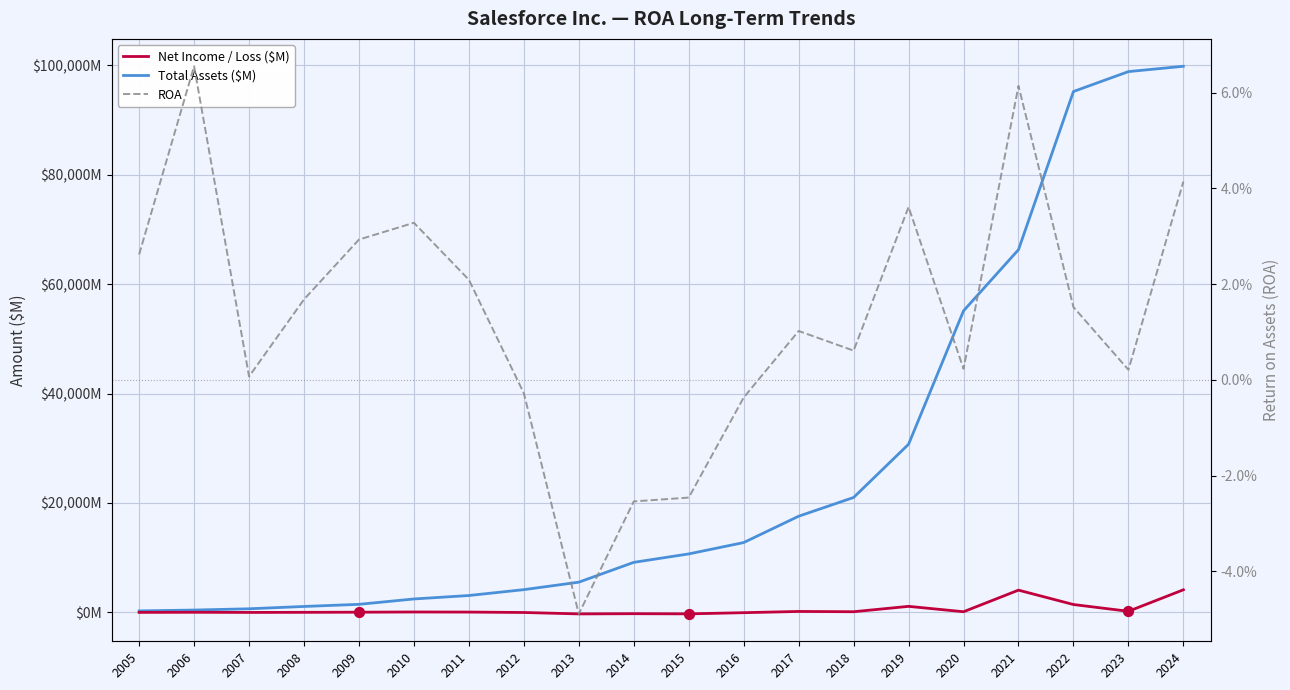

Which series has the largest total across all categories?

Total Assets ($M)